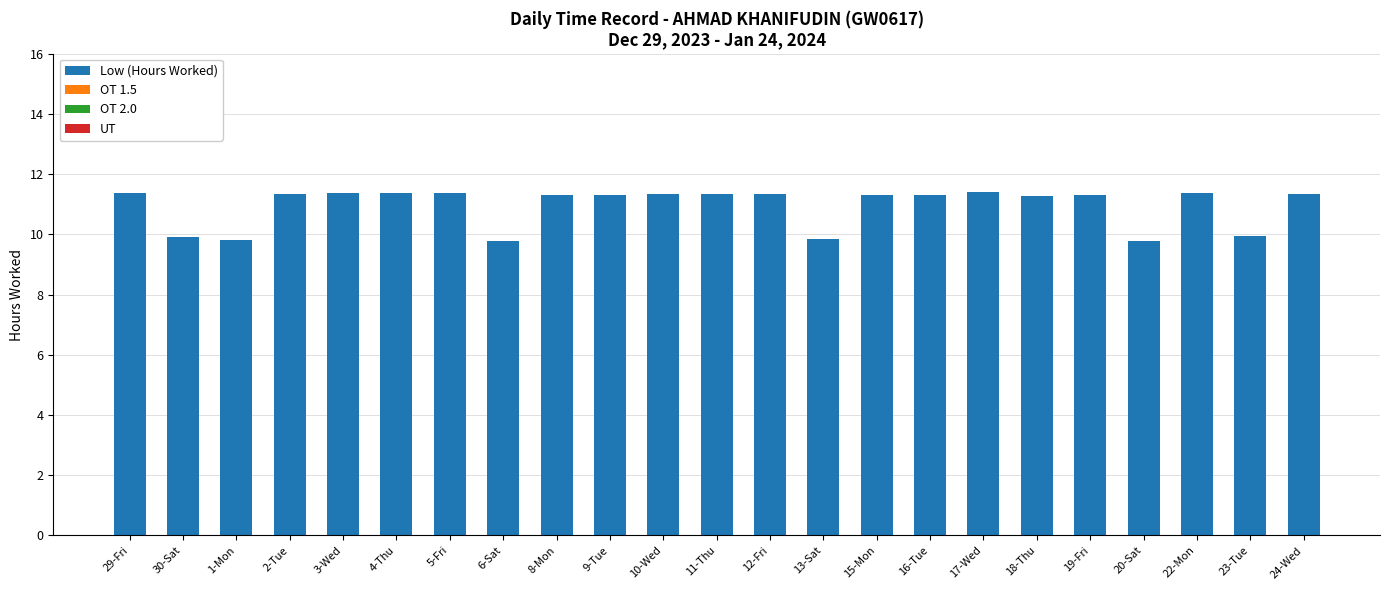

At which label does the data first exceed 11?

29-Fri